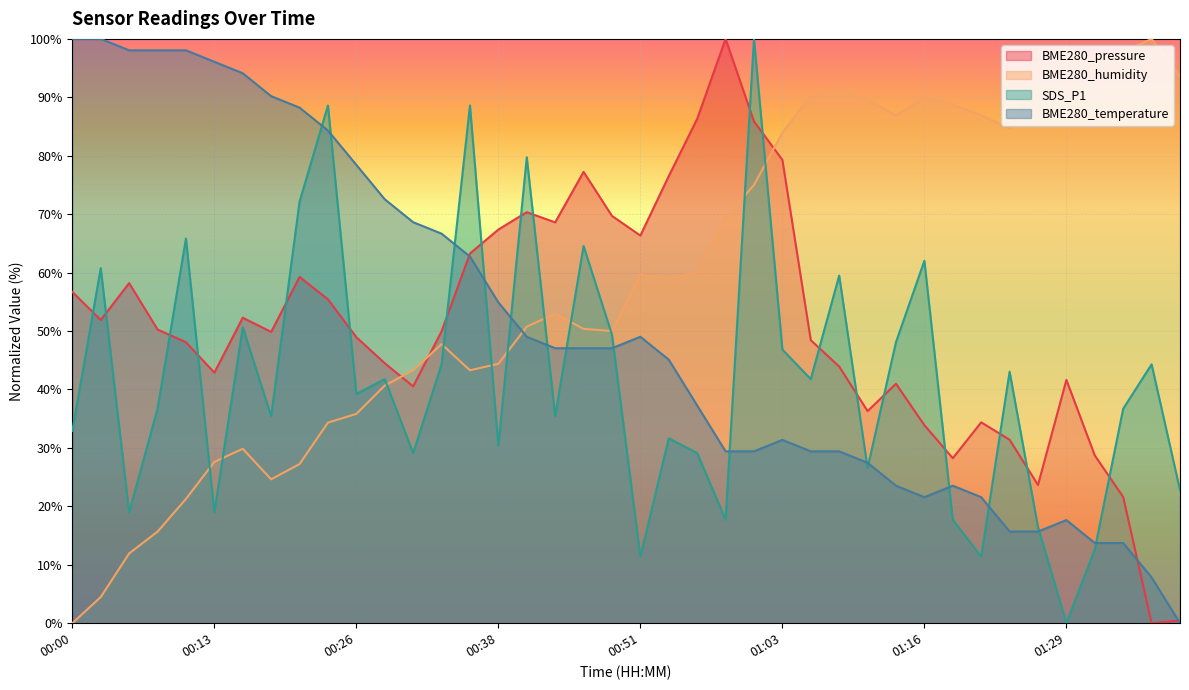

What position from the left is 01:34?

38